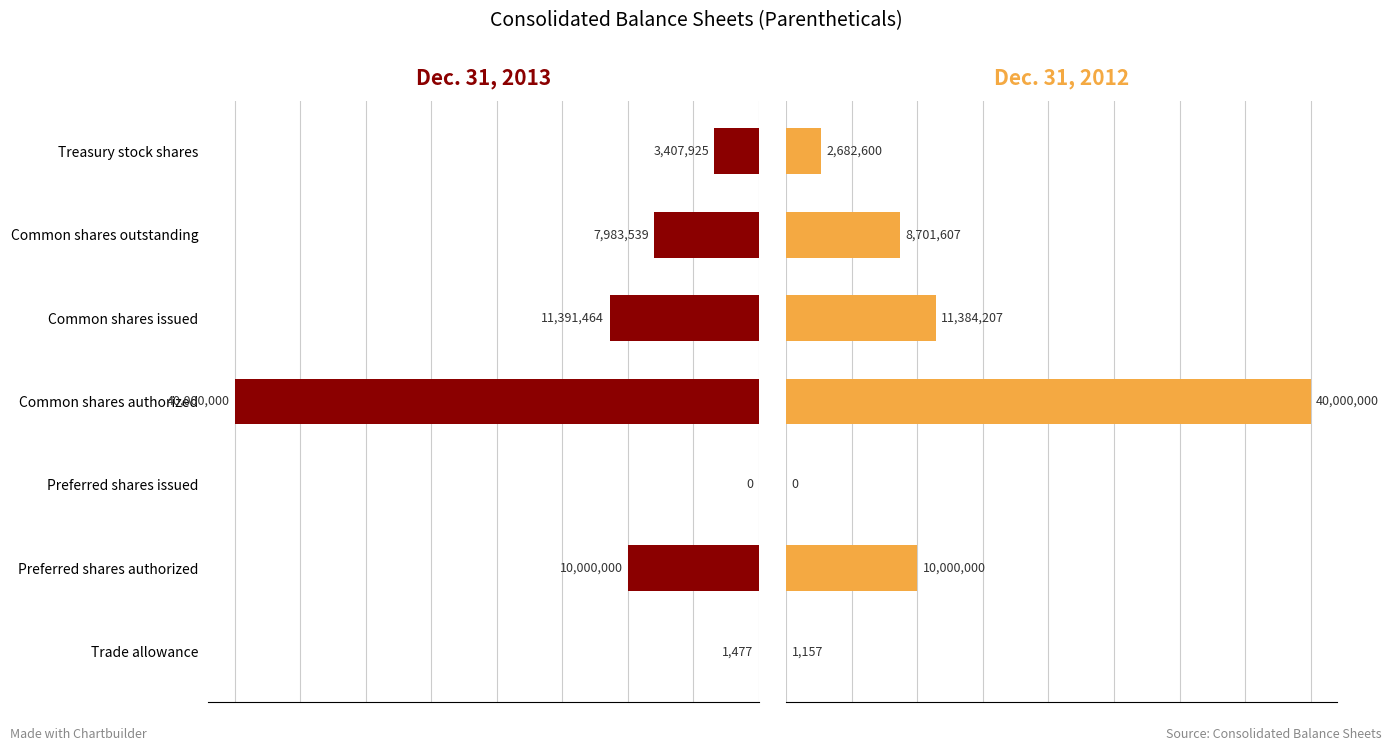

What is the value of the Dec. 31, 2013 bar at the 7th from the left?

3407925